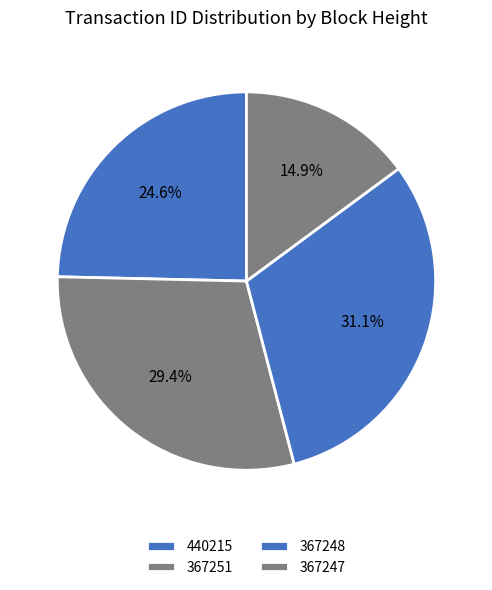

Does 440215 represent more than half of the total?

No